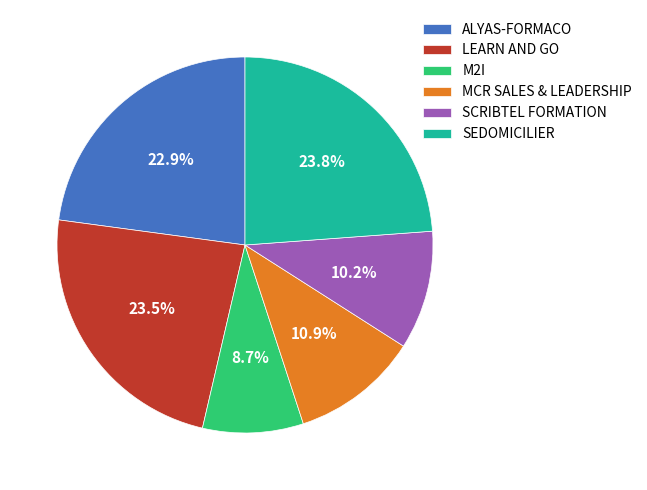

How many slices are in this pie chart?

6